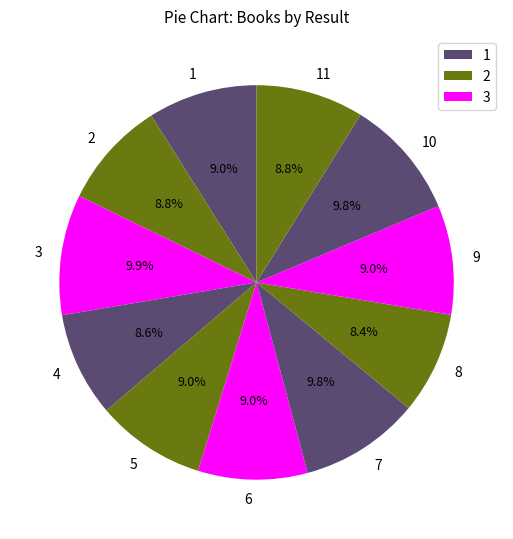

Is the sum of 2 and 8 greater than half?

No